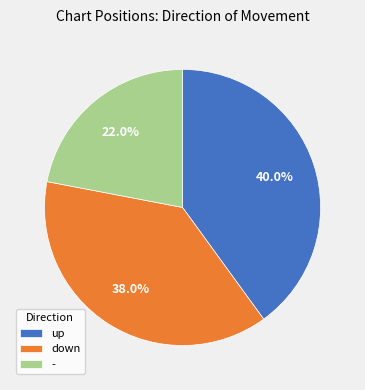

Count the number of slices in the pie.

3